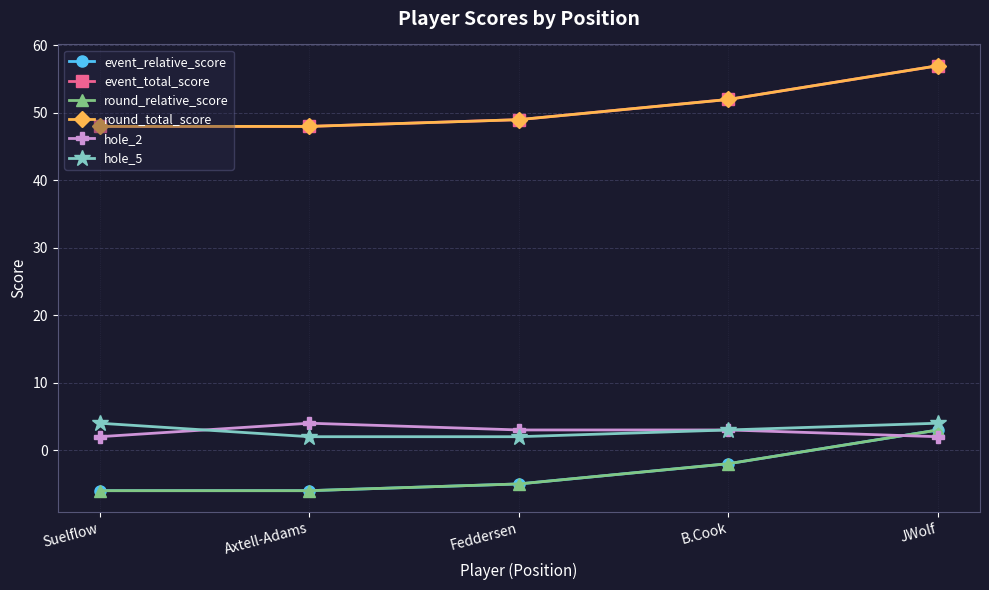

Does the chart have visible grid lines?

Yes